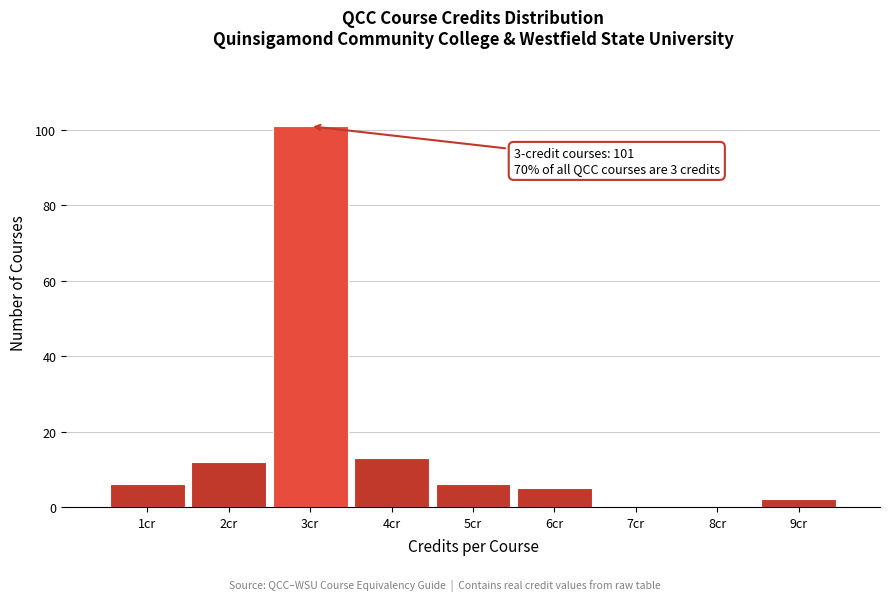

Which range on the x-axis has the tallest bar?

2.5 to 3.5